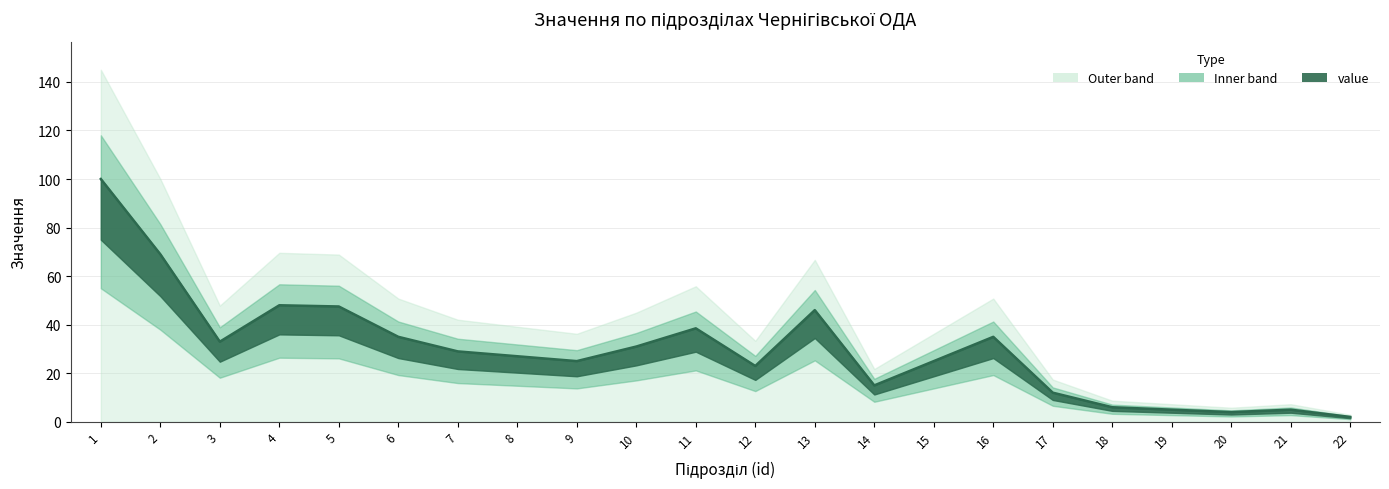

What is the smallest value displayed?

2.0